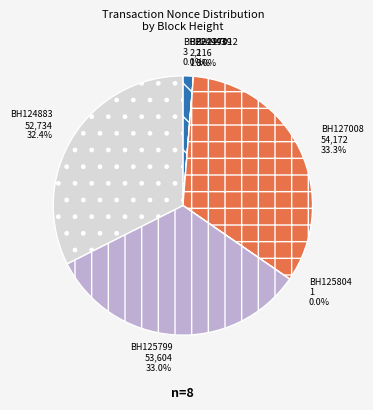

Is there a majority slice in this chart?

No